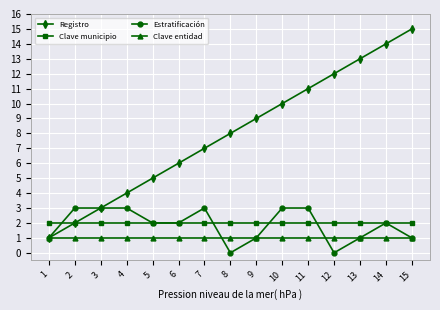

Count the number of data series in this chart.

4